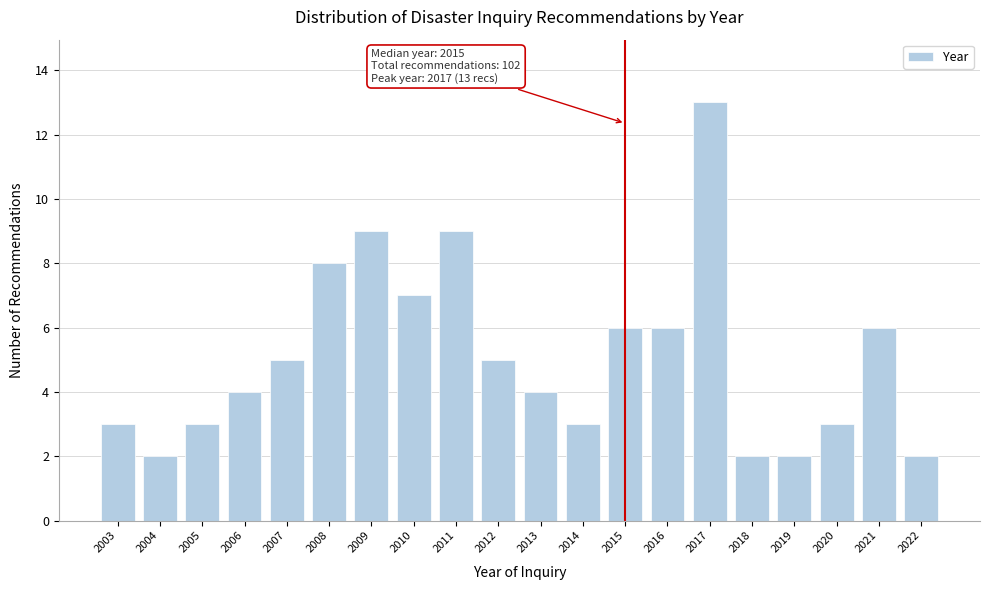

Reading right to left, extract all data points from this chart.

2	6	3	2	2	13	6	6	3	4	5	9	7	9	8	5	4	3	2	3